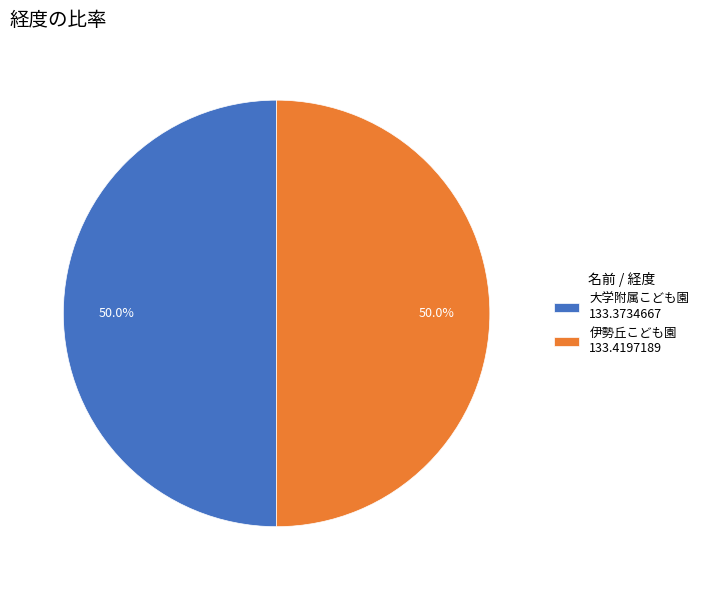

How many segments does this pie chart have?

2